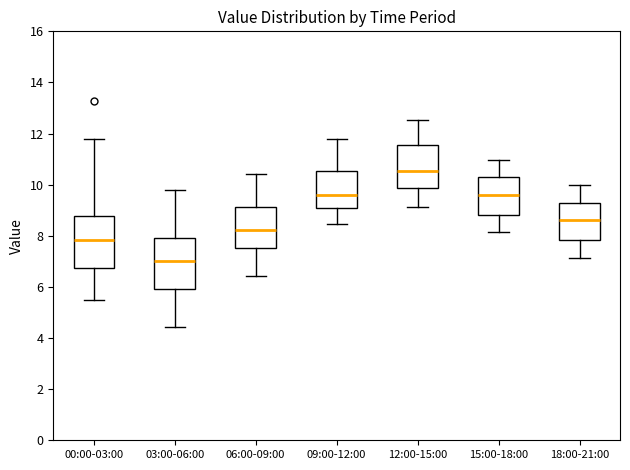

Reading left to right, read every box against the y-axis: the position of its median line, the range the box covers, and the ends of its whiskers. The values are not printed on the chart, so give them approximately, as read against the axis.

00:00-03:00: median 7.8, box 6.8 to 8.8, whiskers 5.4 to 11.8
03:00-06:00: median 7.0, box 6.0 to 8.0, whiskers 4.4 to 9.8
06:00-09:00: median 8.2, box 7.6 to 9.2, whiskers 6.4 to 10.4
09:00-12:00: median 9.6, box 9.0 to 10.6, whiskers 8.4 to 11.8
12:00-15:00: median 10.6, box 9.8 to 11.6, whiskers 9.2 to 12.6
15:00-18:00: median 9.6, box 8.8 to 10.2, whiskers 8.2 to 11.0
18:00-21:00: median 8.6, box 7.8 to 9.2, whiskers 7.2 to 10.0